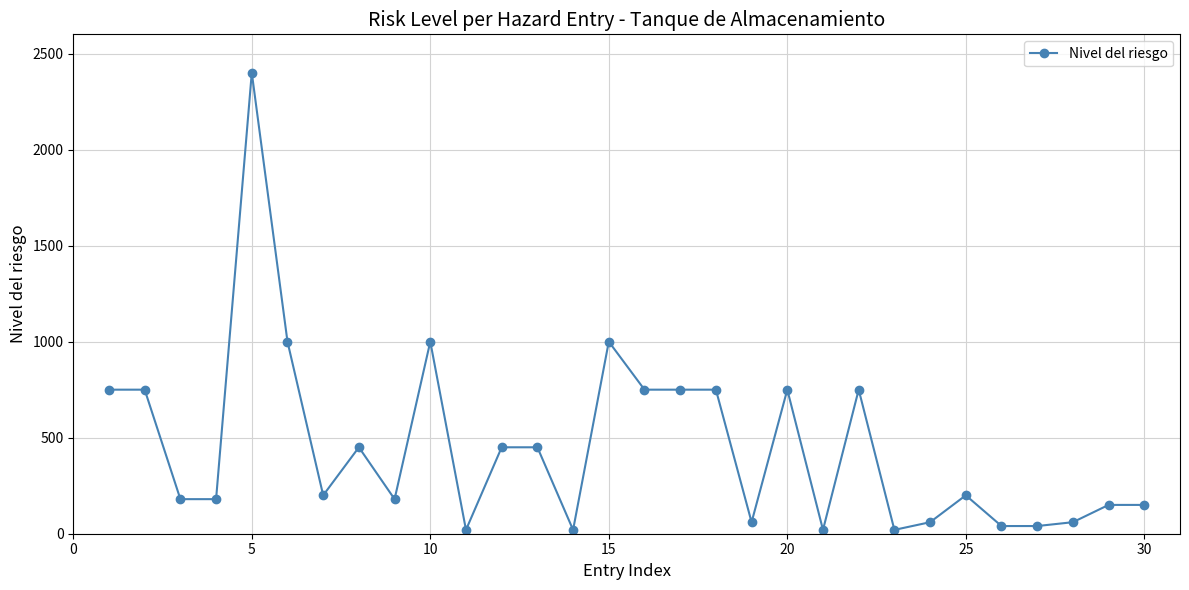

What is the greatest value displayed?

2400